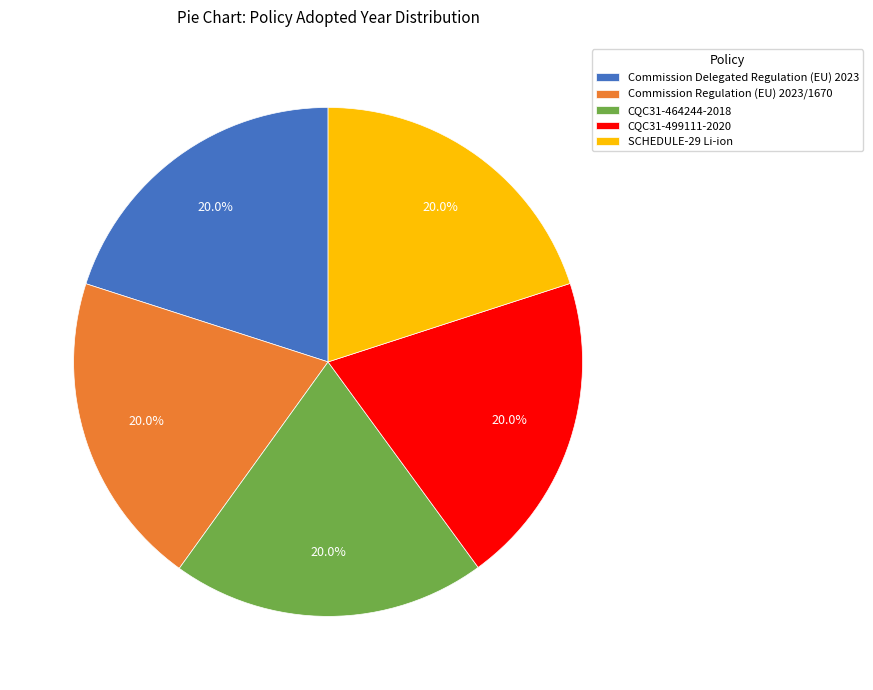

What percentage is the Commission Regulation (EU) 2023/1670 slice, to the nearest percent?

20%